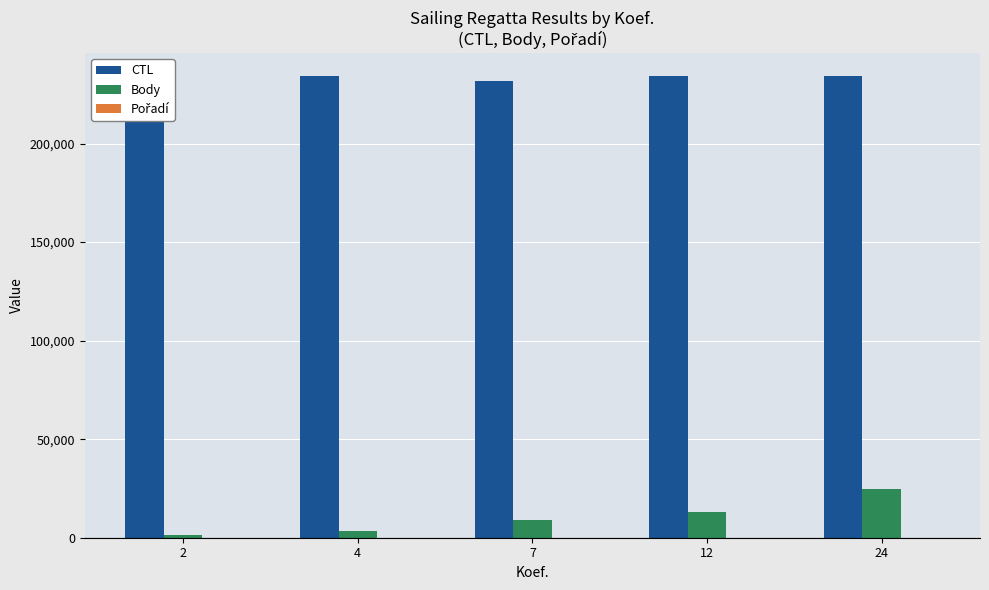

Which label corresponds to the largest value in the chart?

24